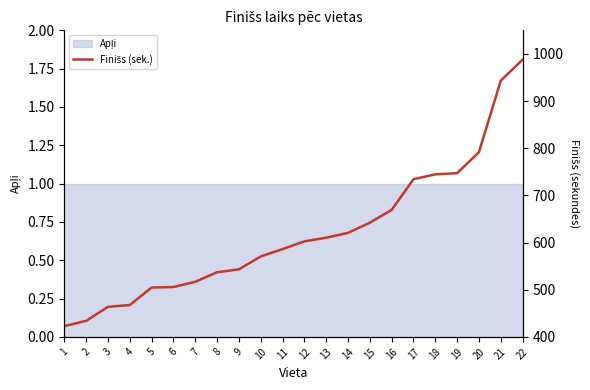

Which label corresponds to the smallest value in the chart?

1